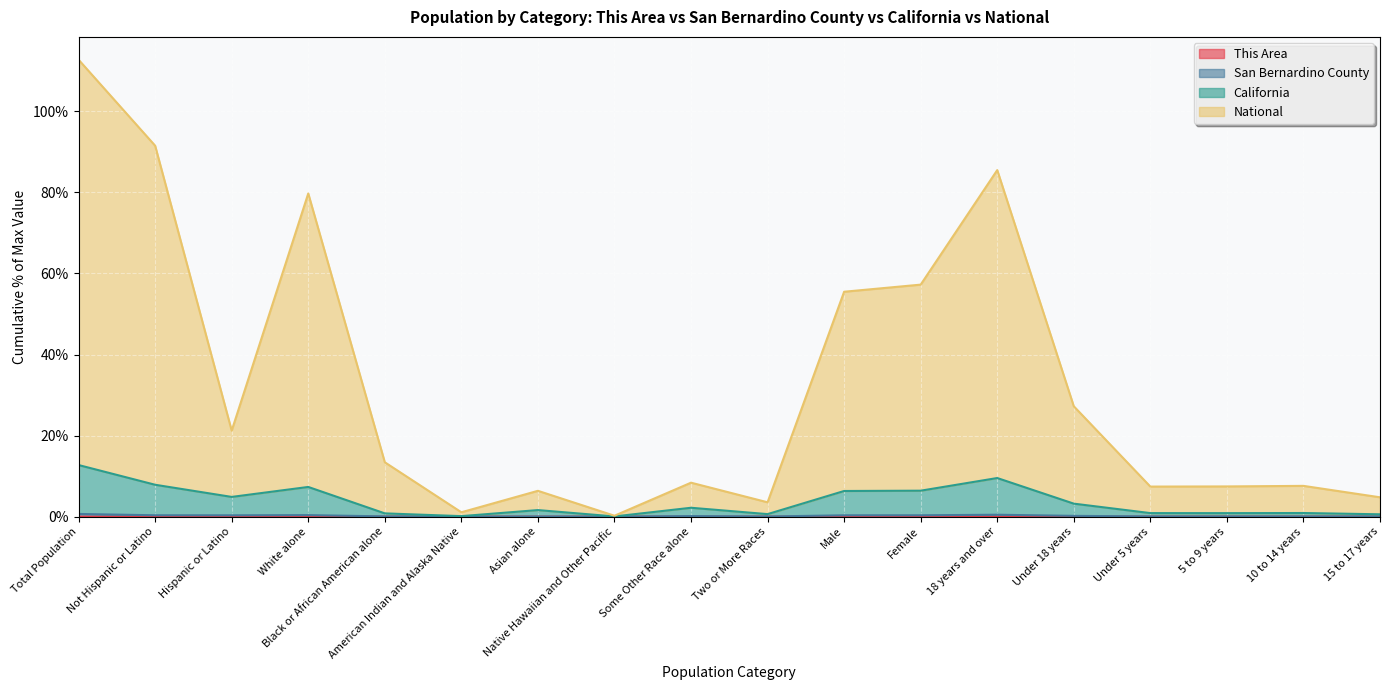

Rank the series by their maximum value, from lowest to highest.

This Area, San Bernardino County, California, National